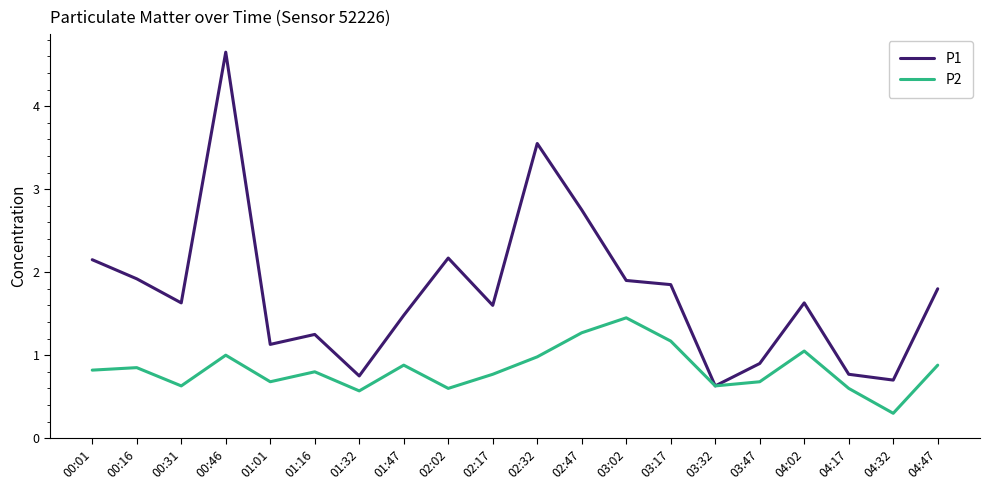

What are all the series names shown in the legend?

P1, P2